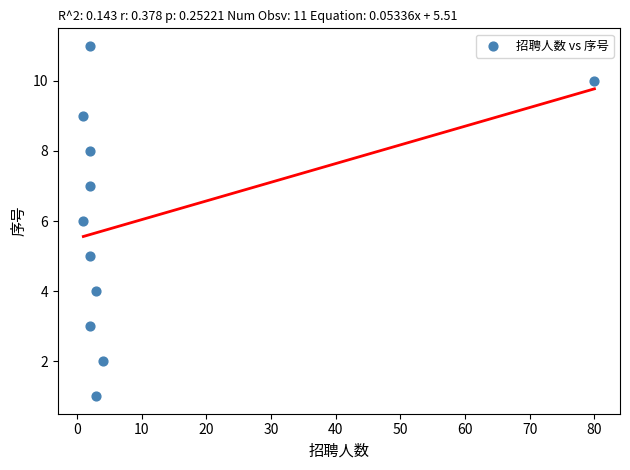

What is the average X value?

9